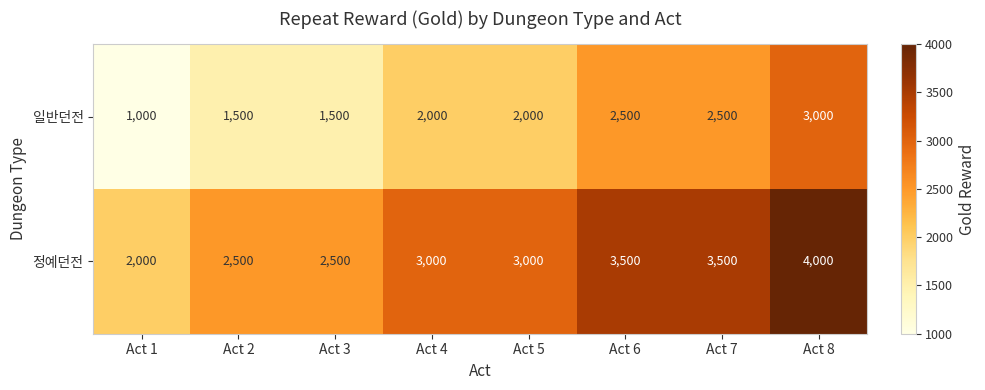

At Act 4, list the series in order from largest to smallest.

정예던전, 일반던전